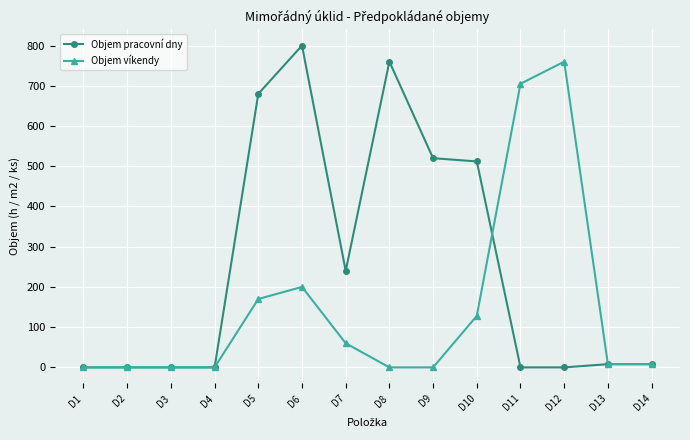

Rank the series by their average value, from highest to lowest.

Objem pracovní dny, Objem víkendy